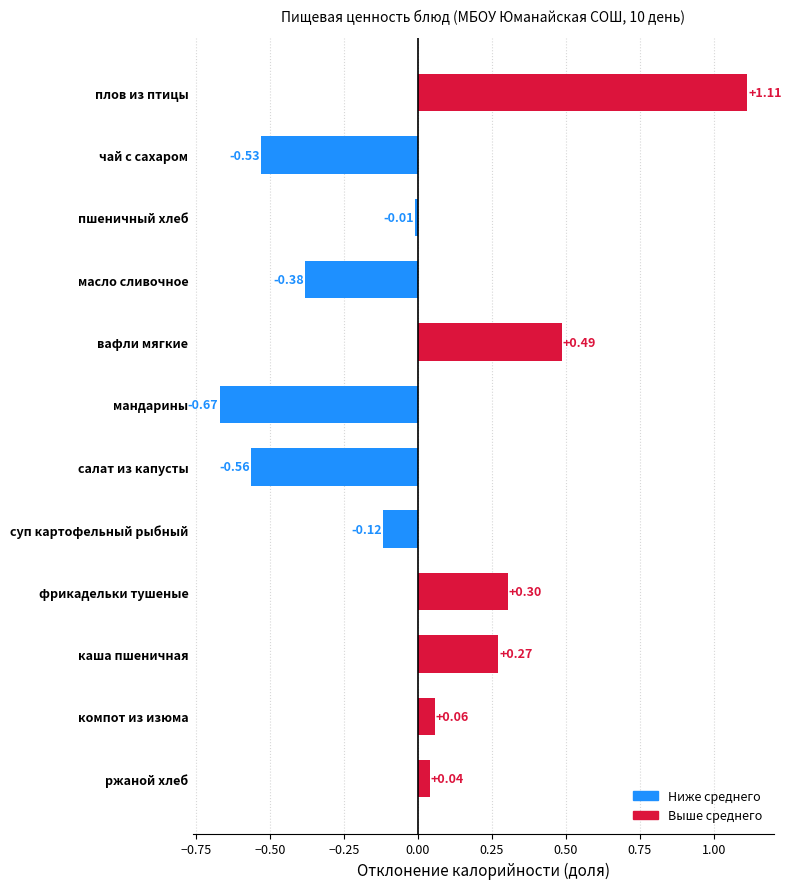

Which label corresponds to the smallest value in the chart?

мандарины